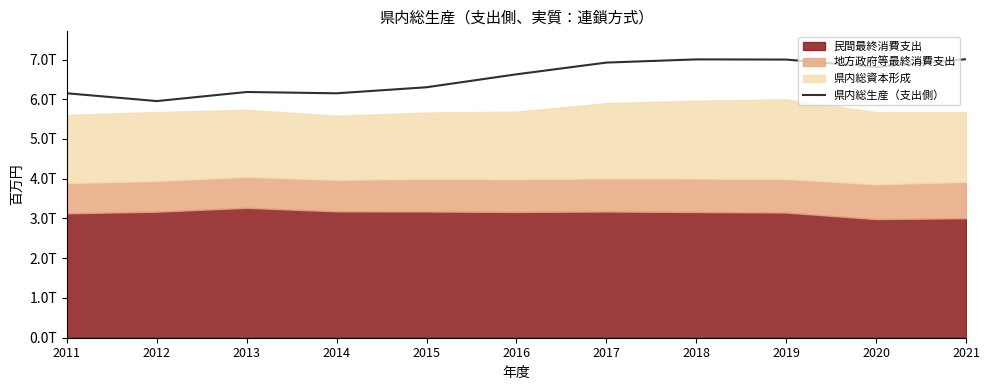

What is the difference between the maximum and second lowest values?

858149